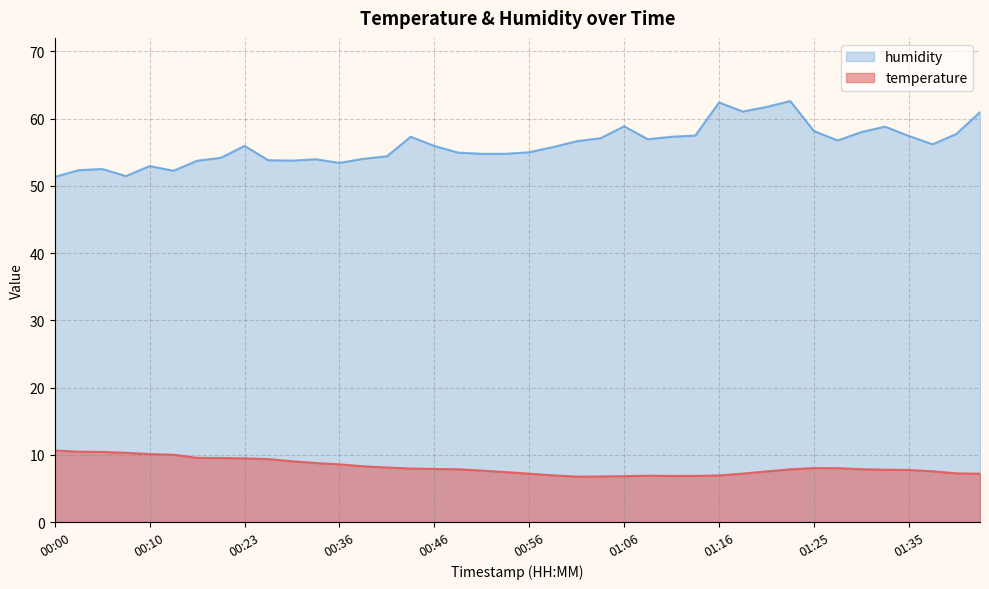

In humidity, how many points are lower than both neighbors (excluding endpoints)?

8